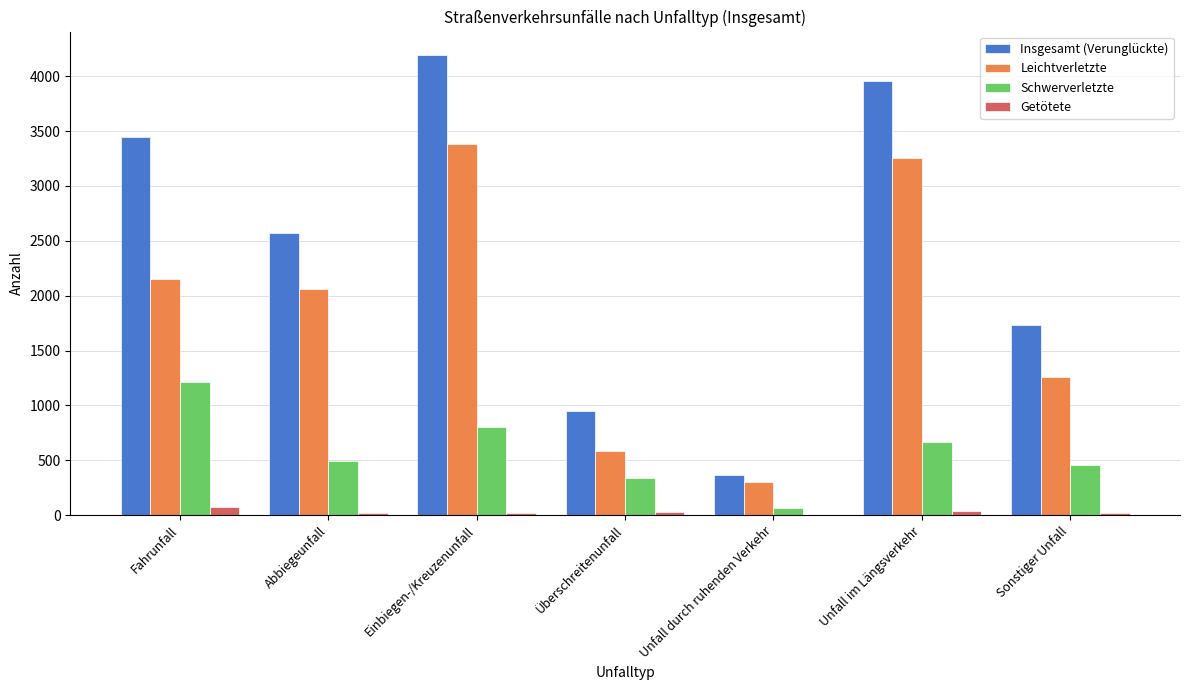

What is the greatest value displayed?

4198